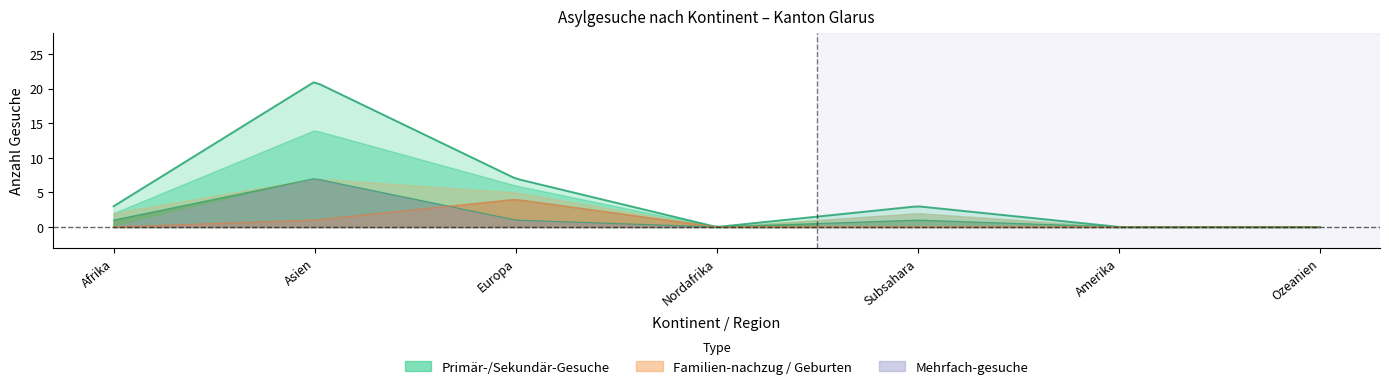

What position from the left is Amerika?

6